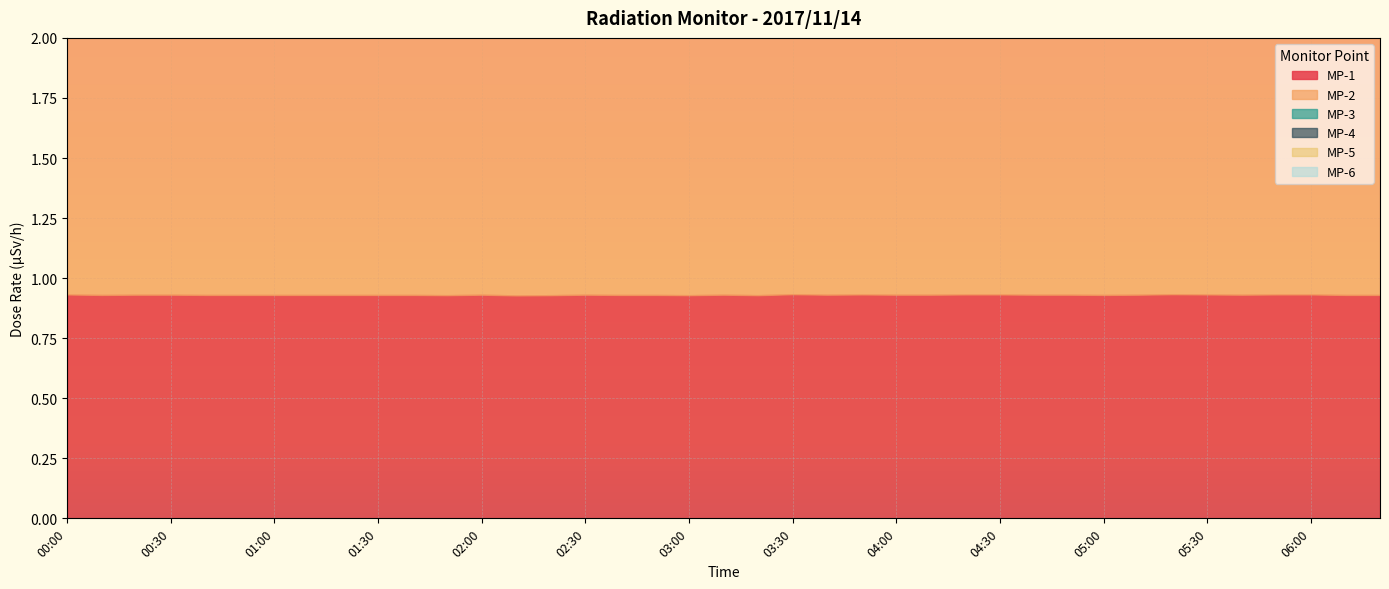

The value of MP-1 at 02:30 is 0.3. True or false?

False